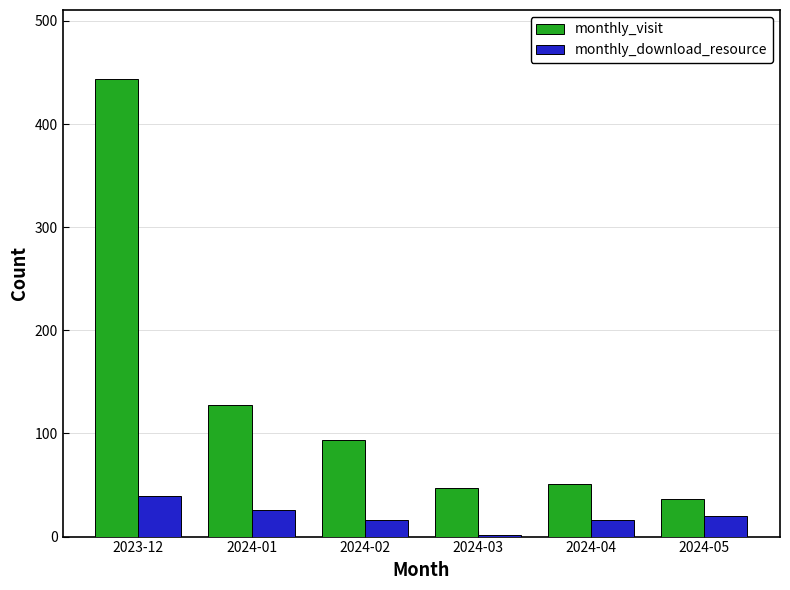

What is the value of the monthly_download_resource bar at the 2nd from the left?

26